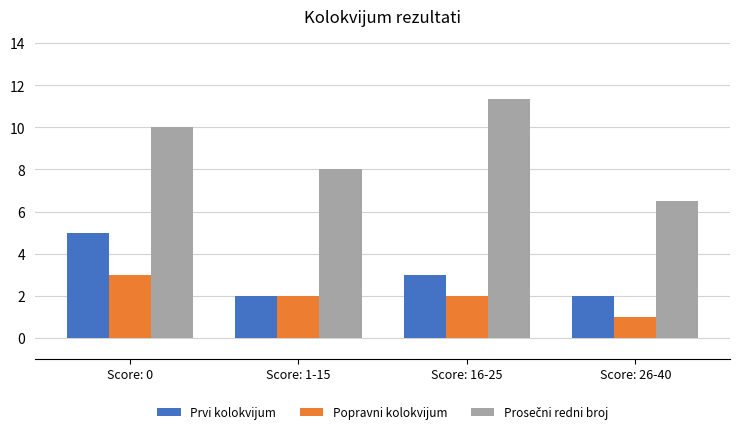

What is the maximum value for Popravni kolokvijum?

3.0